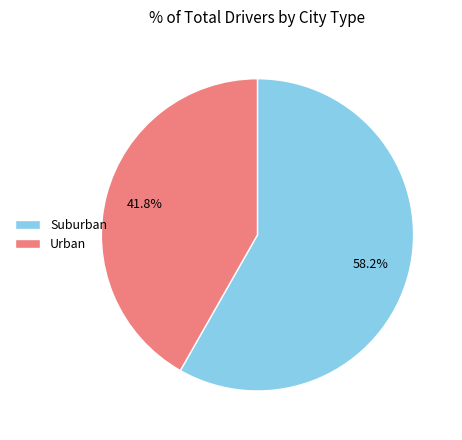

Which slice is the largest?

Suburban